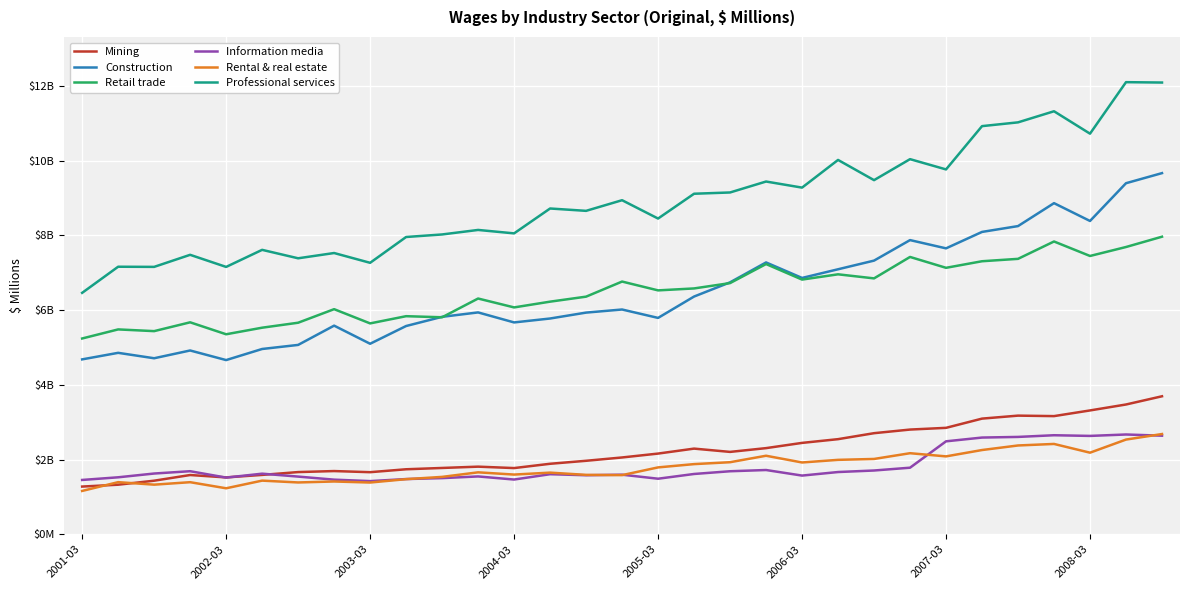

What is the value of the Construction point at the 22nd from the left?

7095